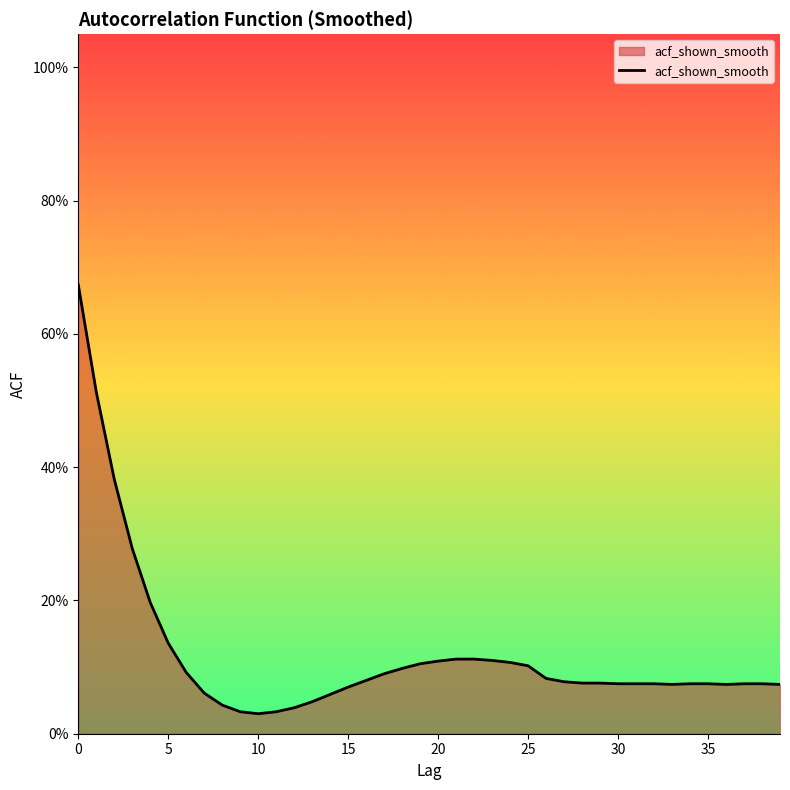

Does the chart display data point markers on the line(s)?

No